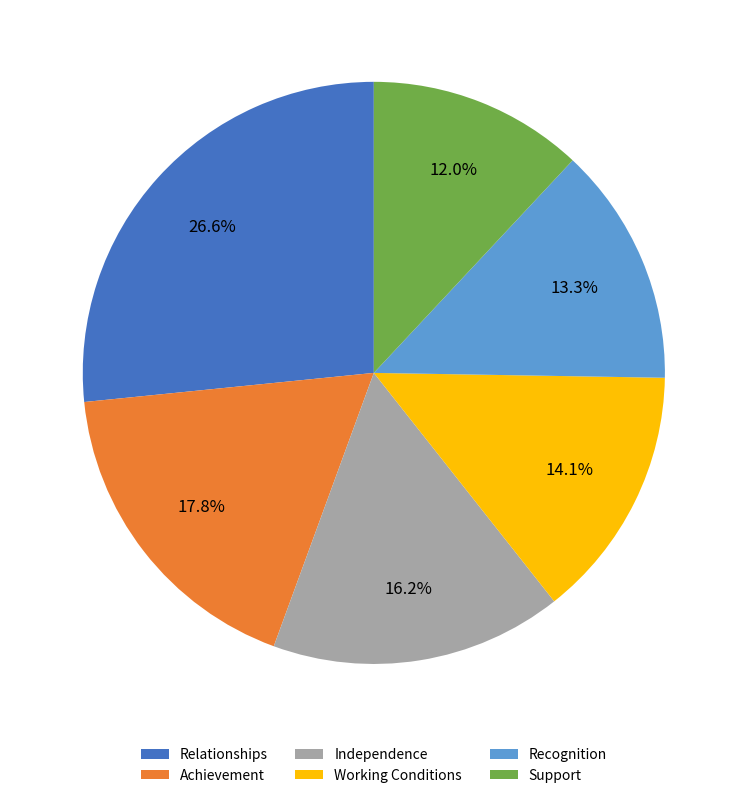

Count the number of slices in the pie.

6